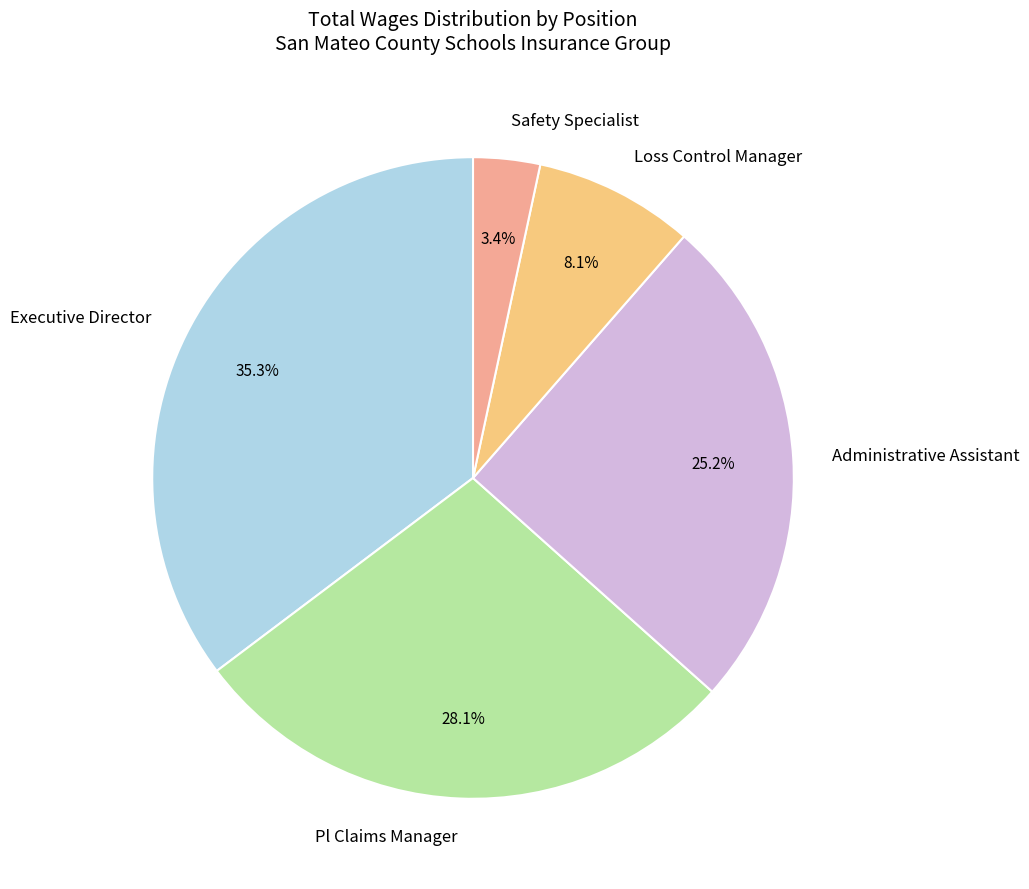

Is the sum of Administrative Assistant and Loss Control Manager greater than half?

No